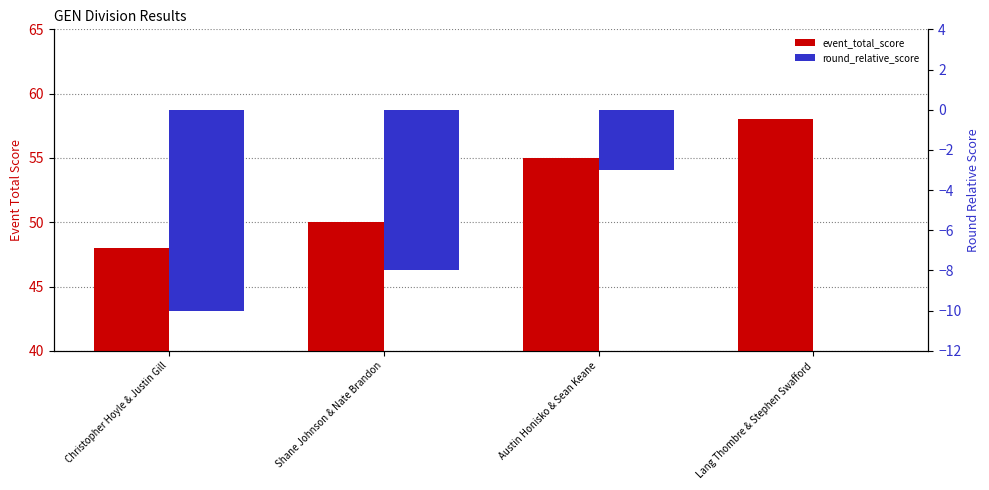

Reading left to right, what are all the values shown in this chart?

event_total_score: 48	50	55	58
round_relative_score: -10	-8	-3	0